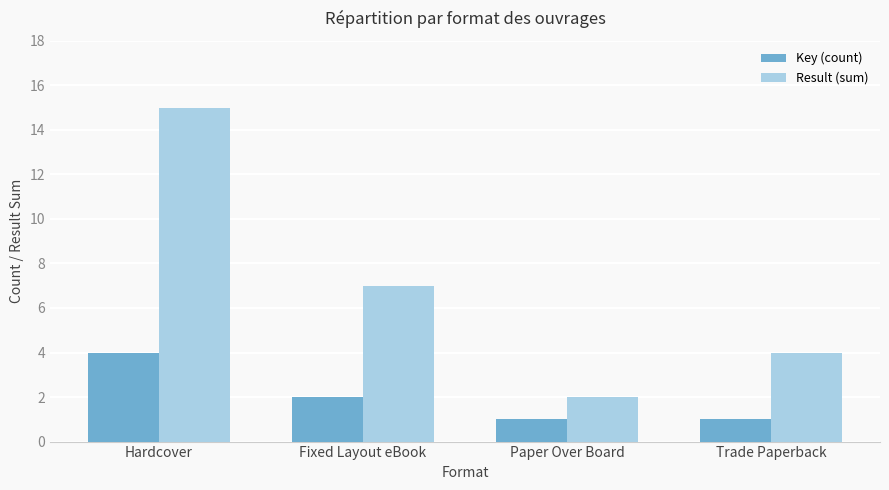

At which label is Result (sum) closest to 8?

Fixed Layout eBook